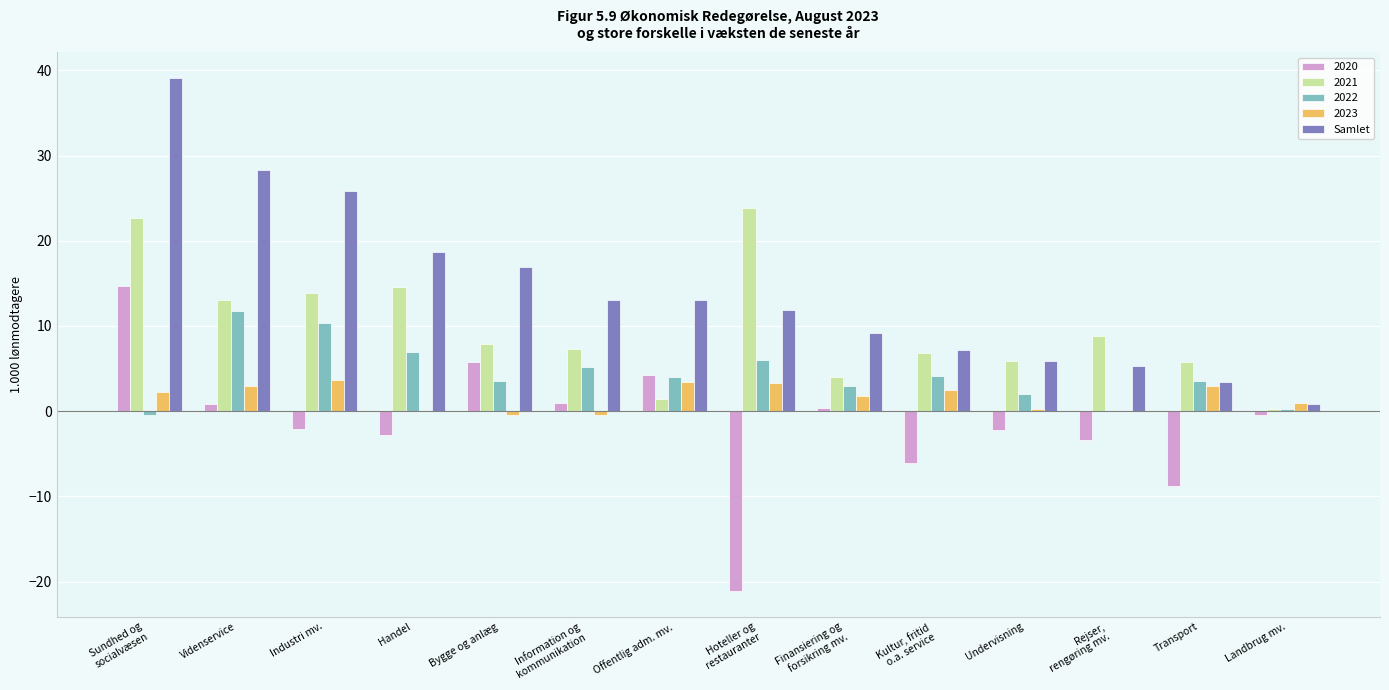

Read the Samlet value at Industri mv..

25.8